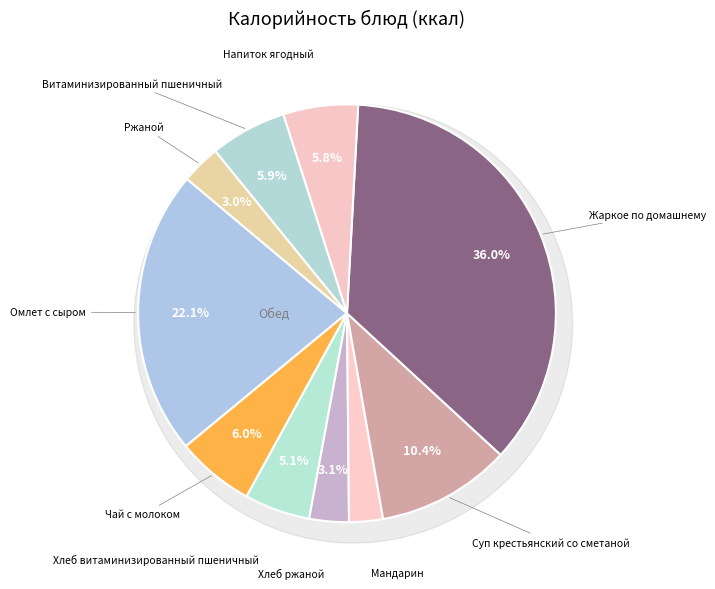

Does any single category account for the majority?

No